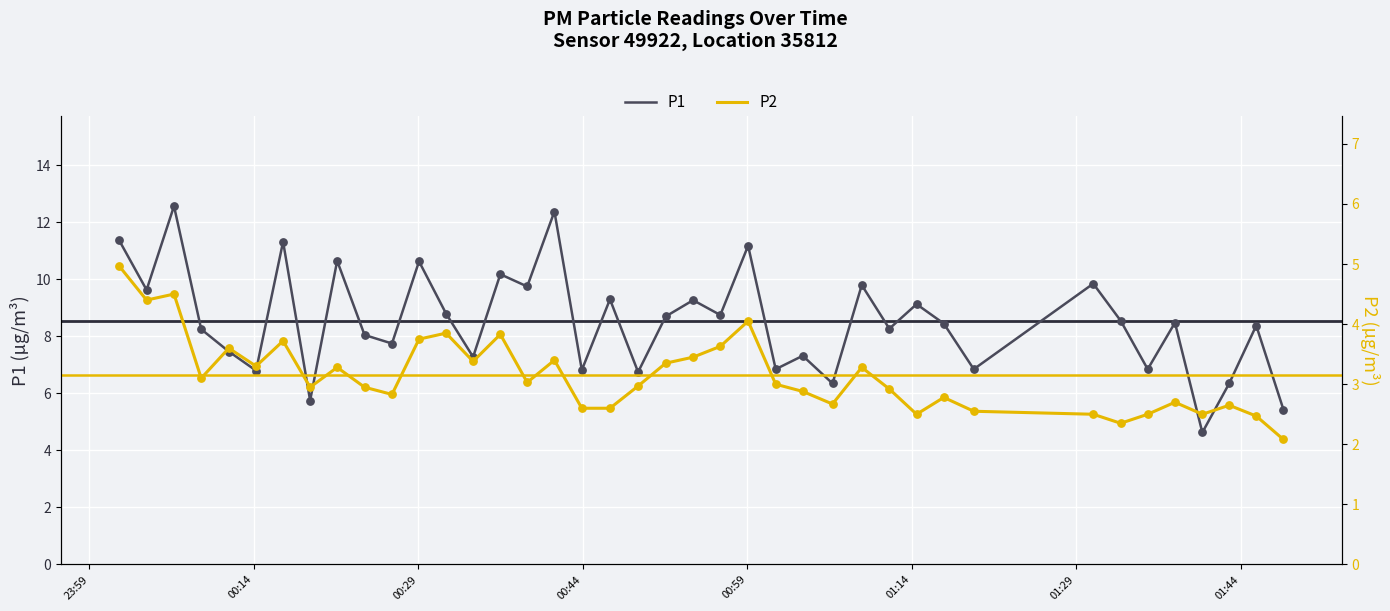

What are all the series names shown in the legend?

P1, P2